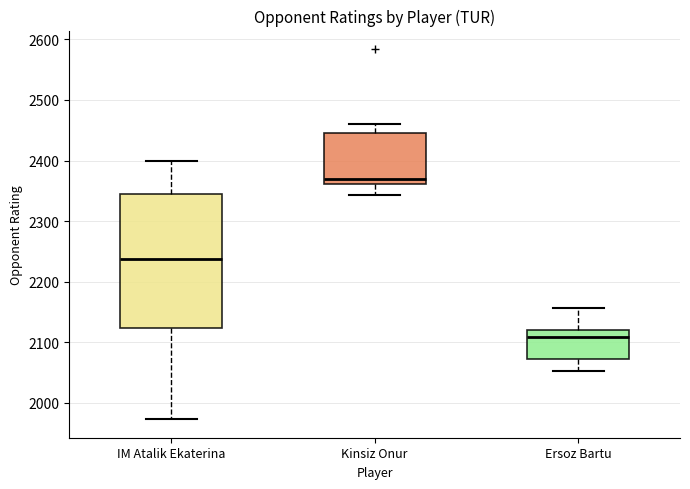

Comparing the boxes themselves (not the whiskers), which one is the tallest?

IM Atalik Ekaterina